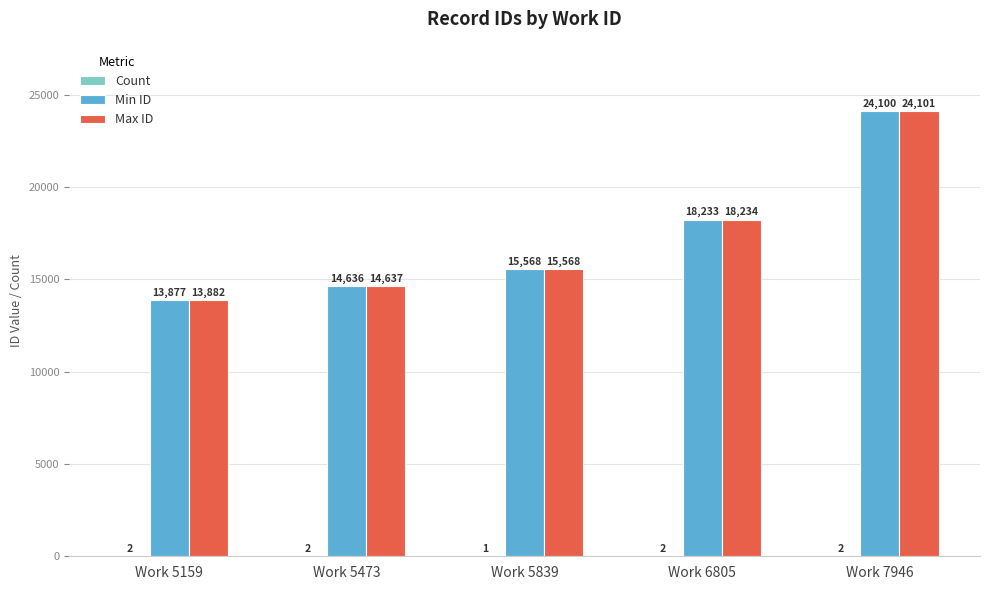

How many distinct data groups are displayed?

3